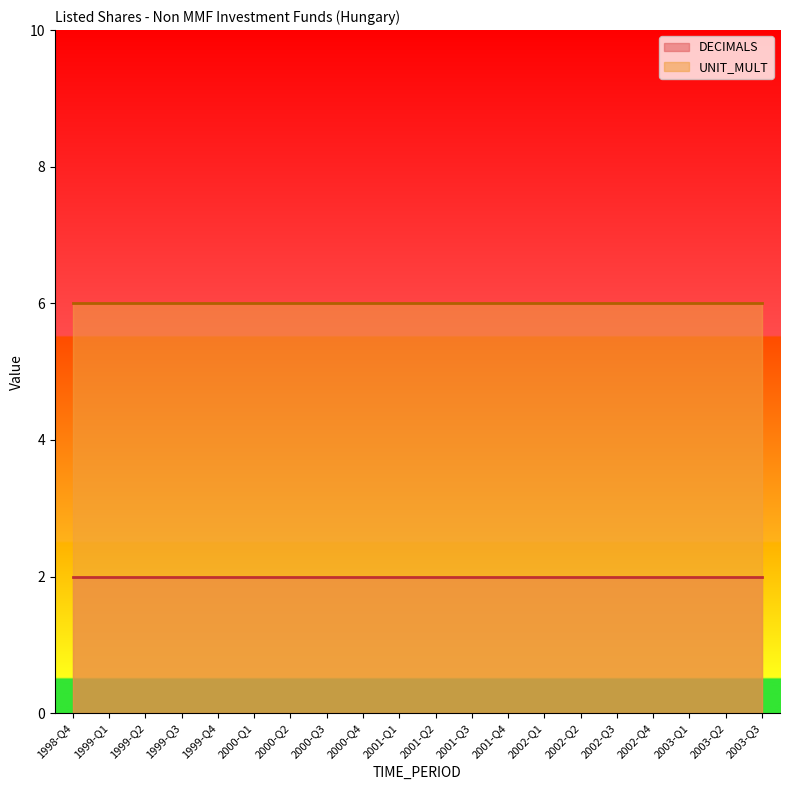

Rank the categories by DECIMALS value from lowest to highest.

1998-Q4, 1999-Q1, 1999-Q2, 1999-Q3, 1999-Q4, 2000-Q1, 2000-Q2, 2000-Q3, 2000-Q4, 2001-Q1, 2001-Q2, 2001-Q3, 2001-Q4, 2002-Q1, 2002-Q2, 2002-Q3, 2002-Q4, 2003-Q1, 2003-Q2, 2003-Q3